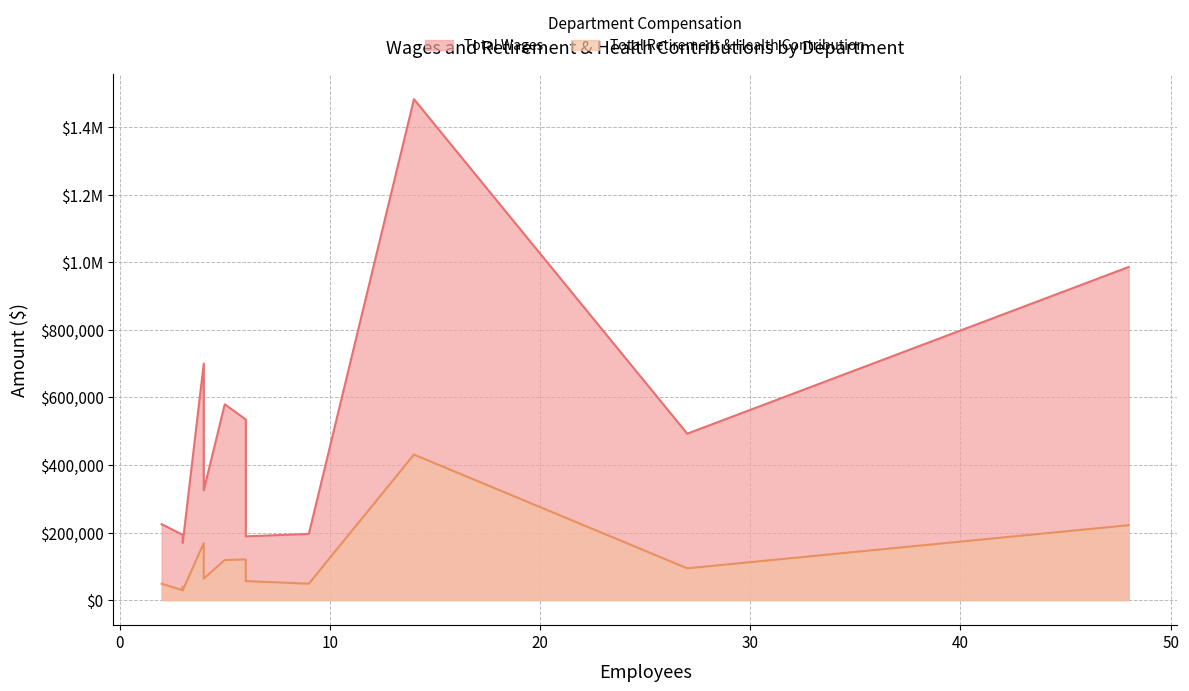

What is the average value of the Total Wages series?

468525